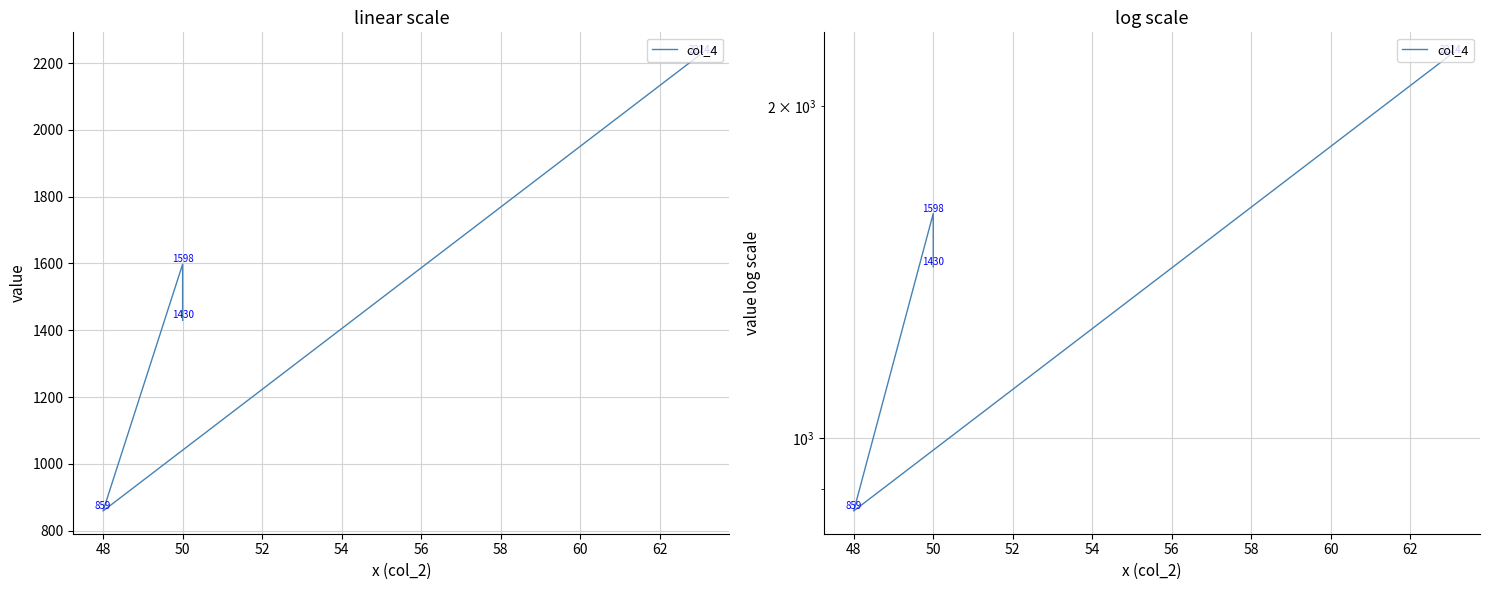

What value does the data have at 50, to the nearest 10?

1600